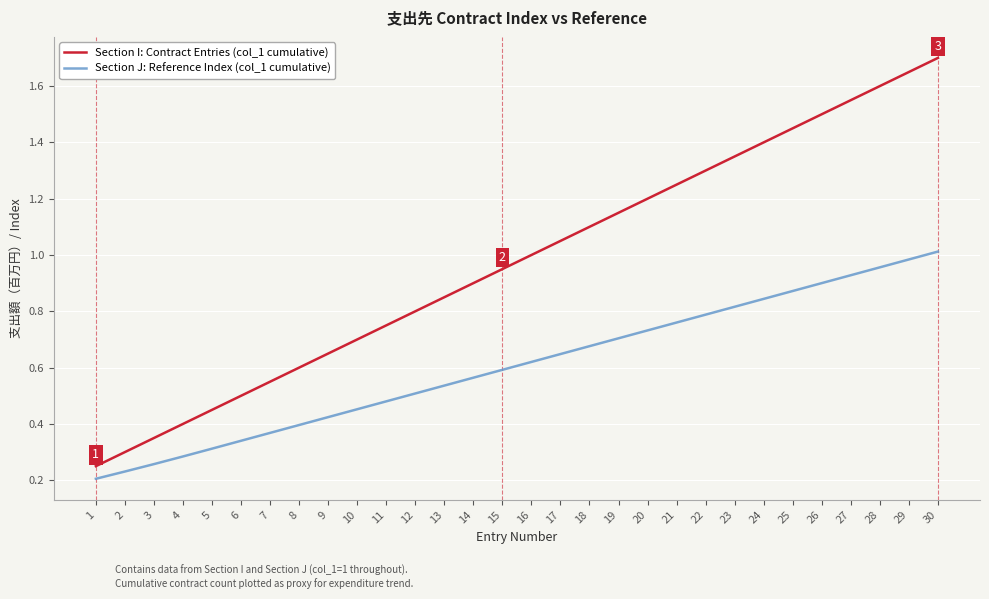

The value of Section J: Reference Index (col_1 cumulative) at 10 is 0.7. True or false?

False